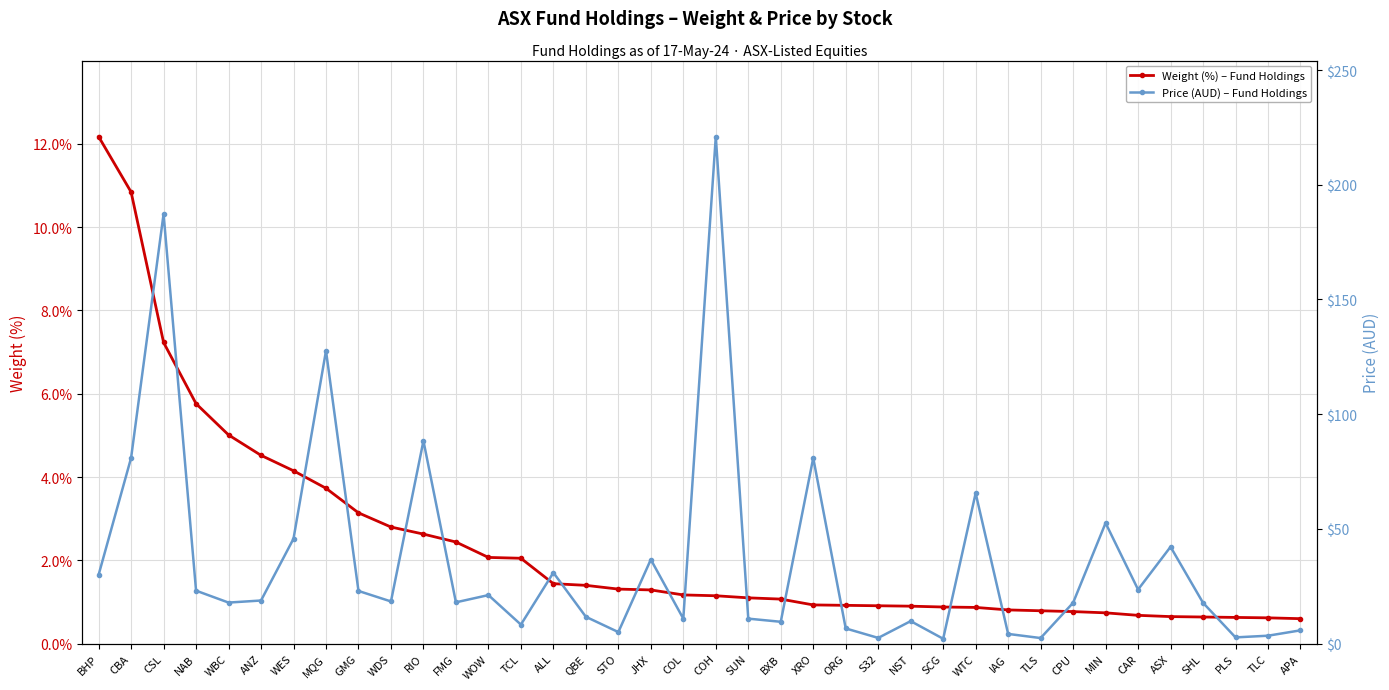

Between WDS and CAR, which series saw the biggest shift?

Price (AUD) – Fund Holdings